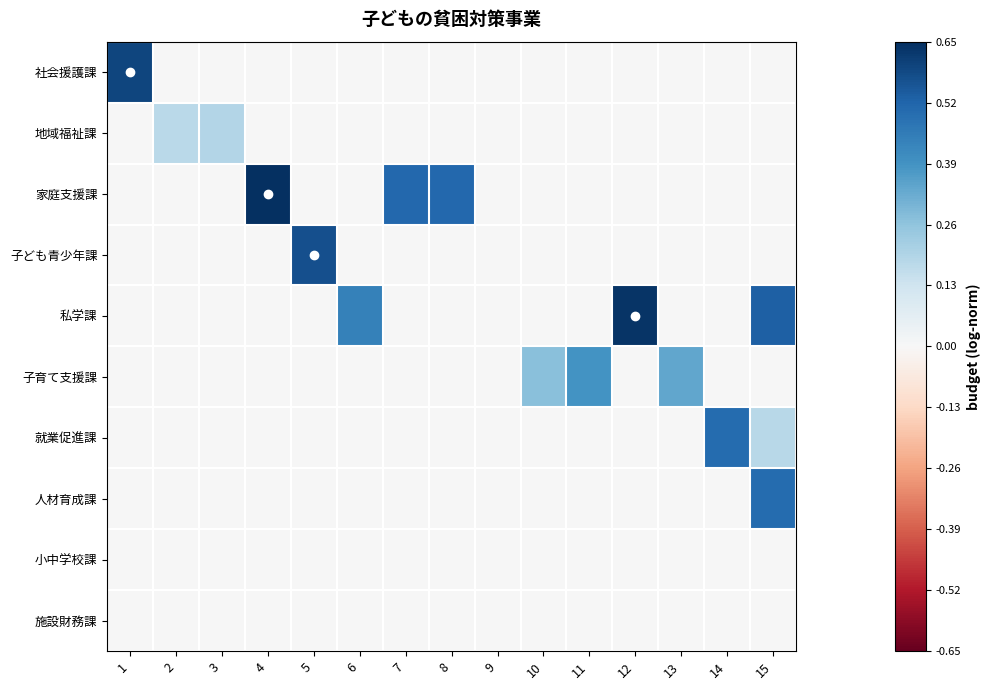

What is the total value across all series at 5?

0.6